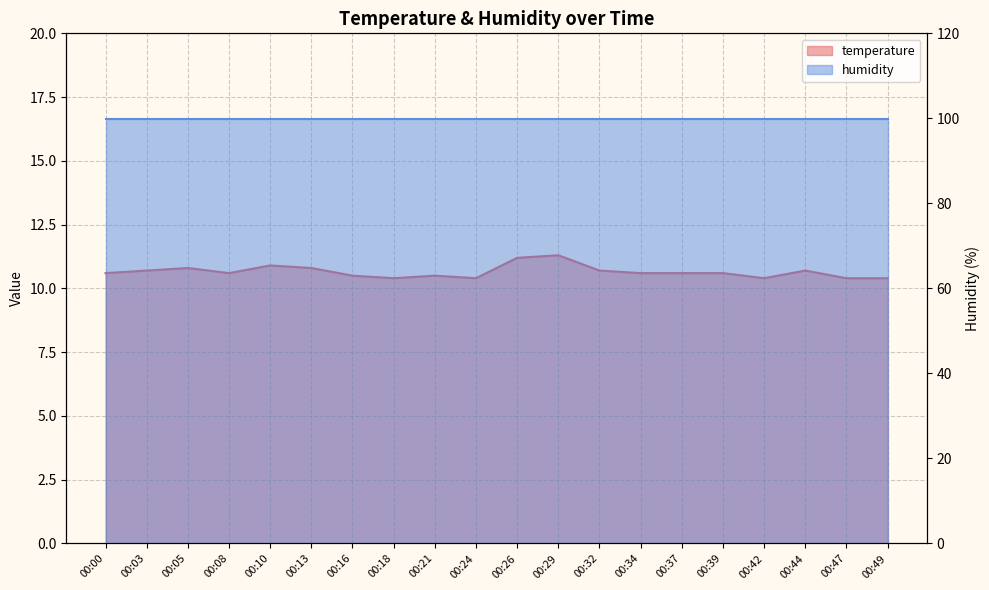

What is the value of the 17th point from the left?

10.4